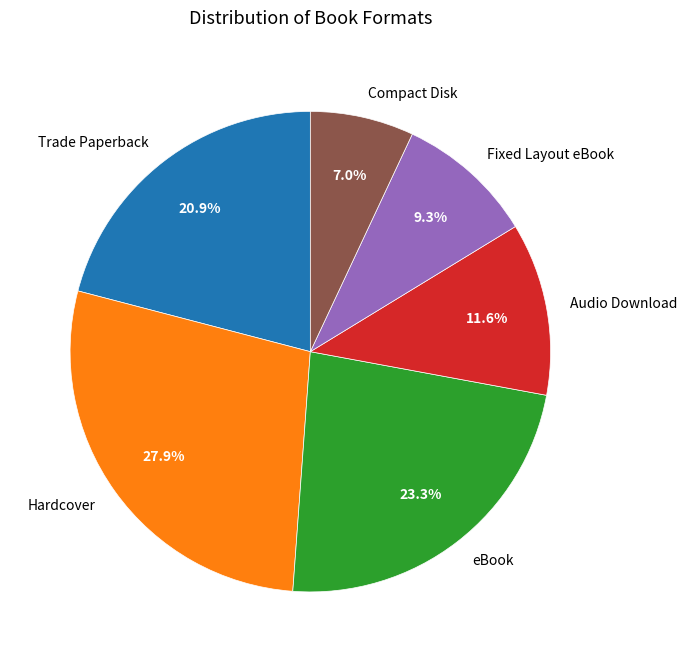

Does Trade Paperback account for over 50% of the chart?

No